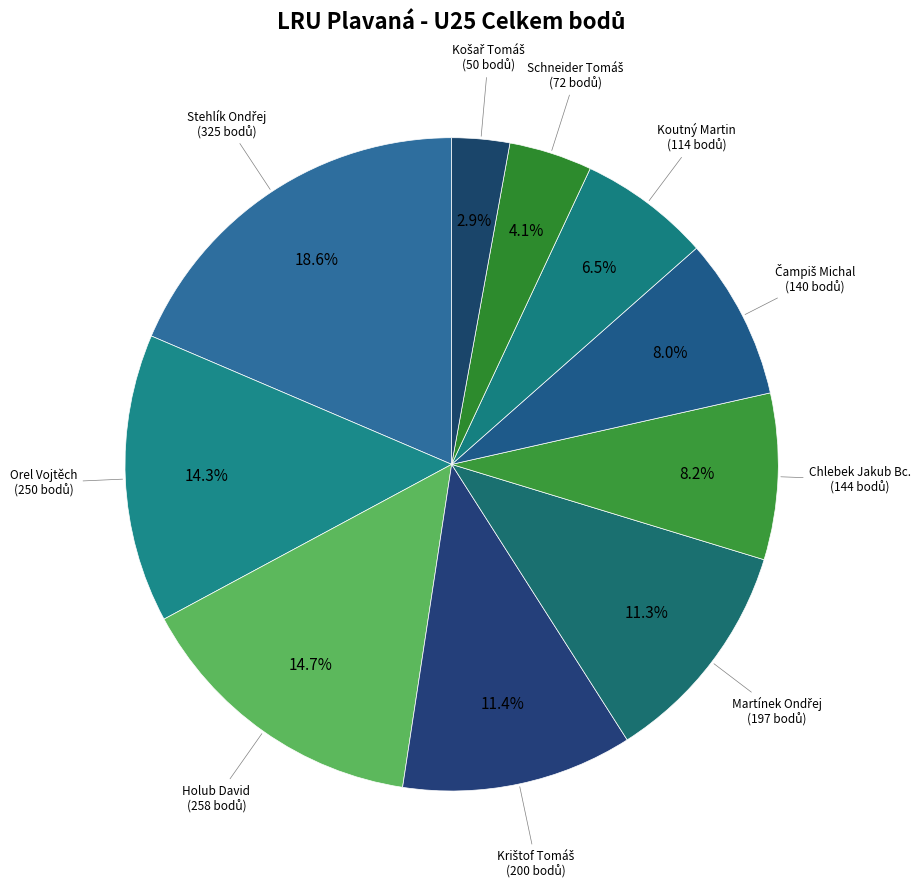

To the nearest percent, what is the average slice percentage?

10%